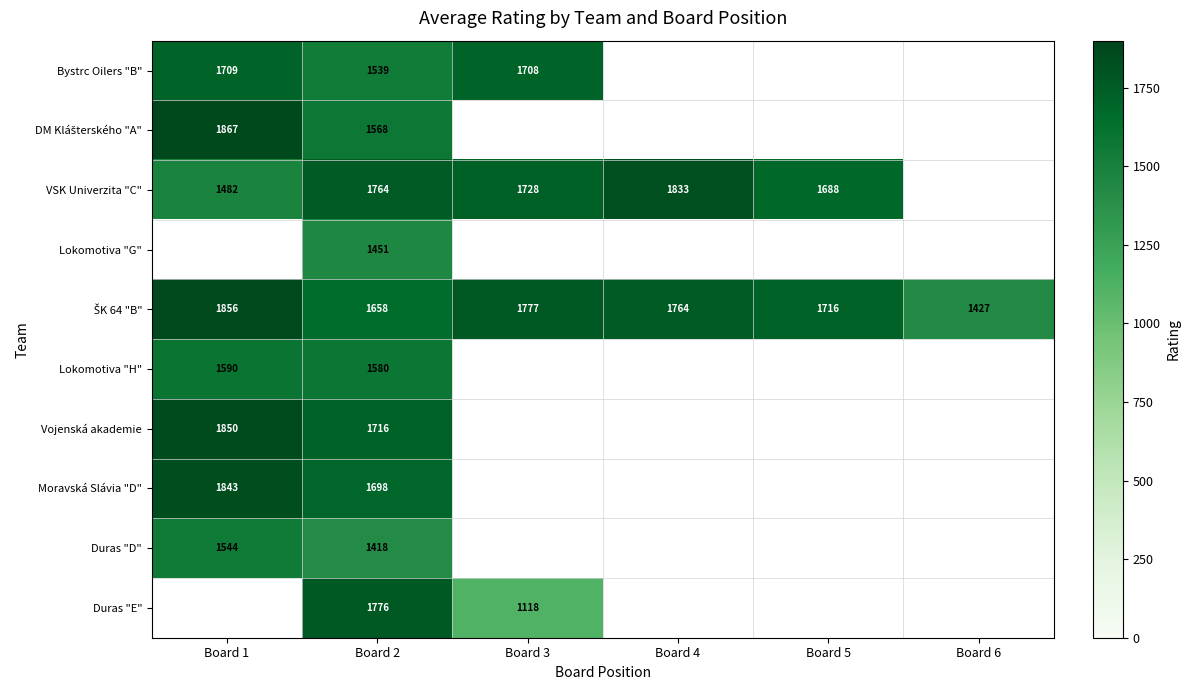

The value of Lokomotiva "H" at Board 1 is 1590. True or false?

True